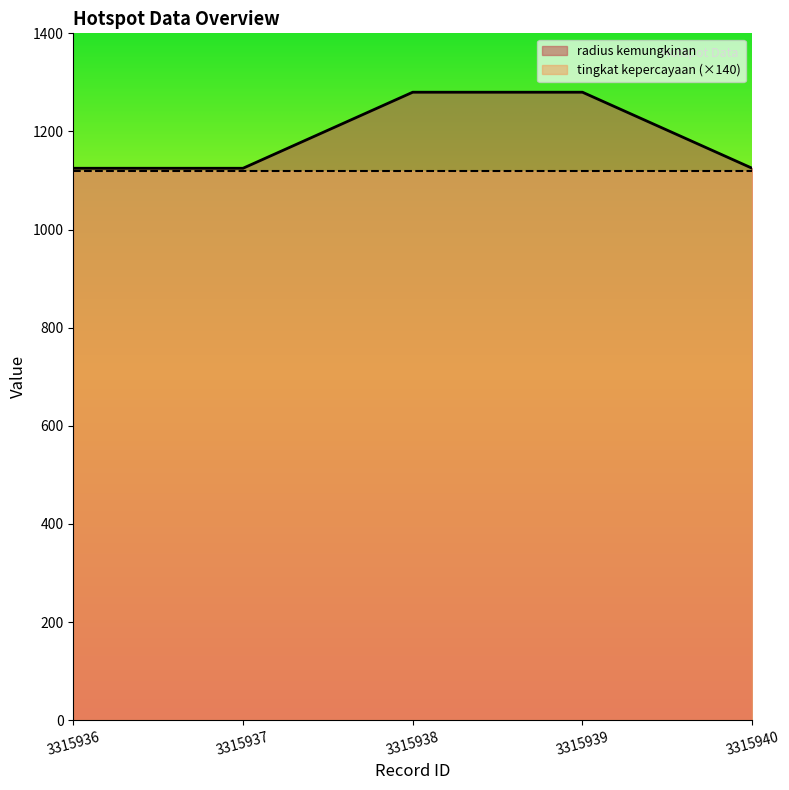

What is the sum of all values?

5935